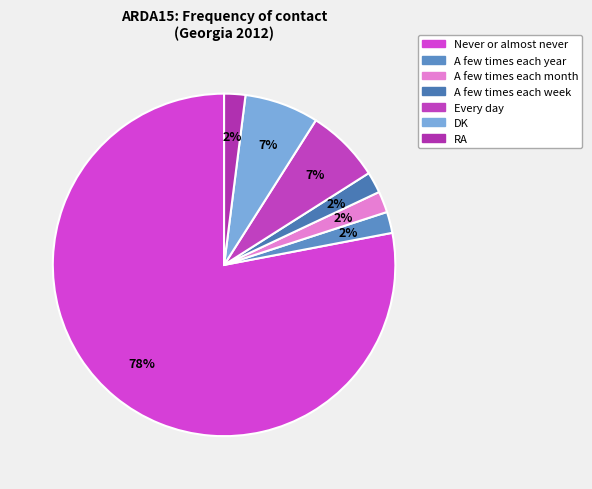

To the nearest percent, what percentage of the pie is A few times each week?

2%